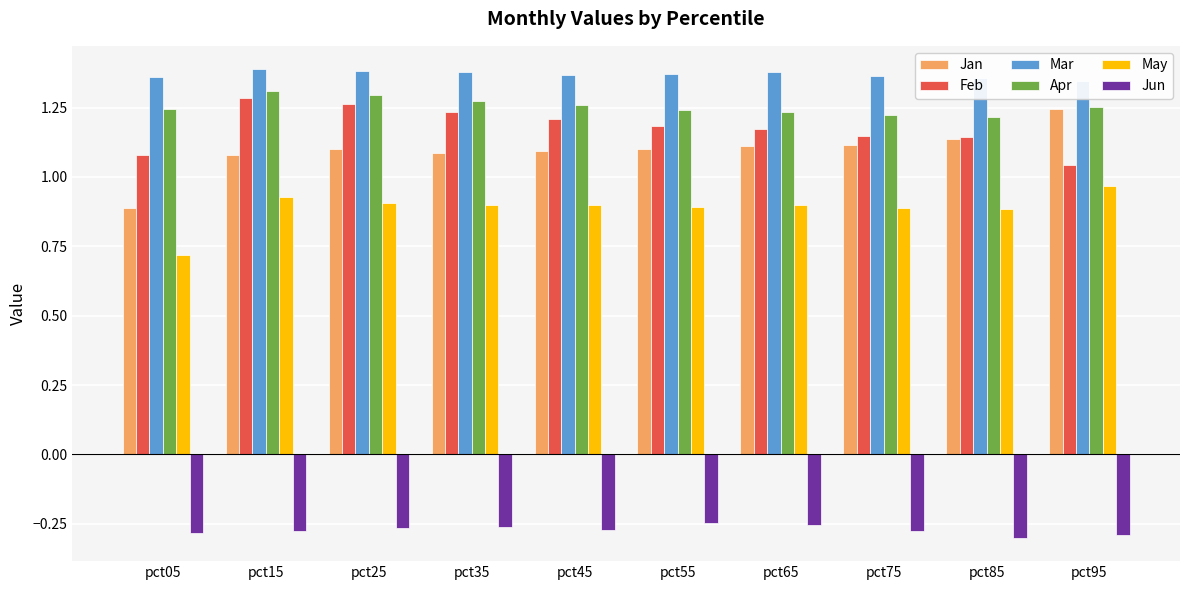

Is the value of Jan at pct65 greater than the value of Jun at pct95?

Yes